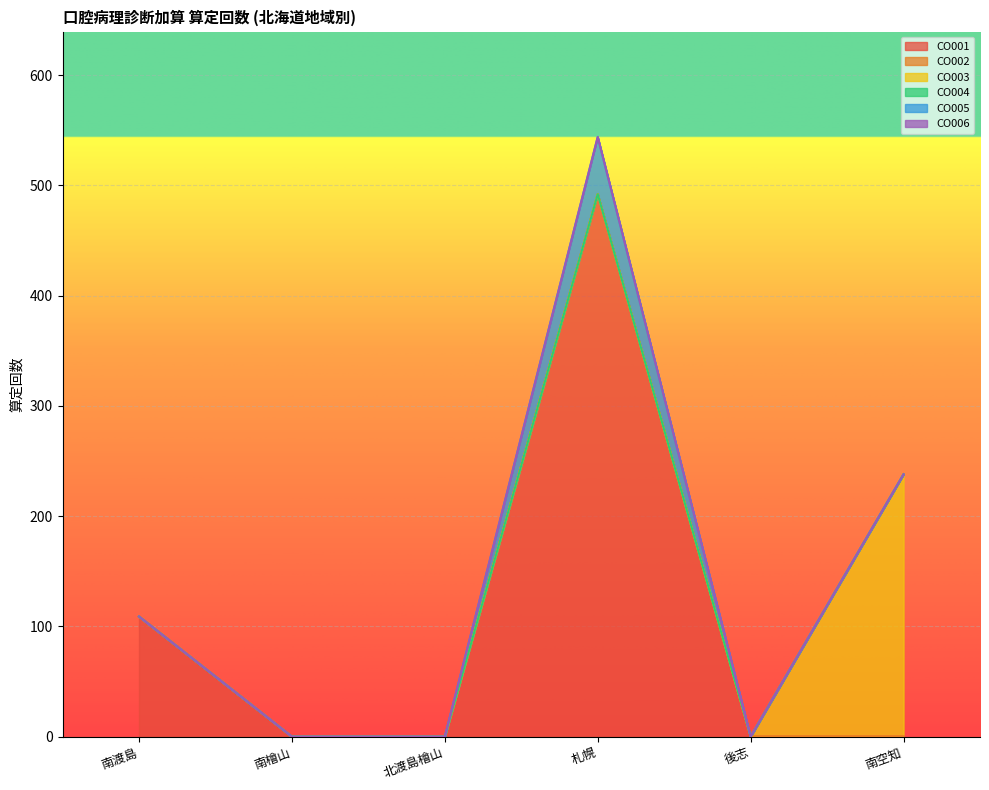

Is it true that CO003 equals -161 at 北渡島檜山?

False